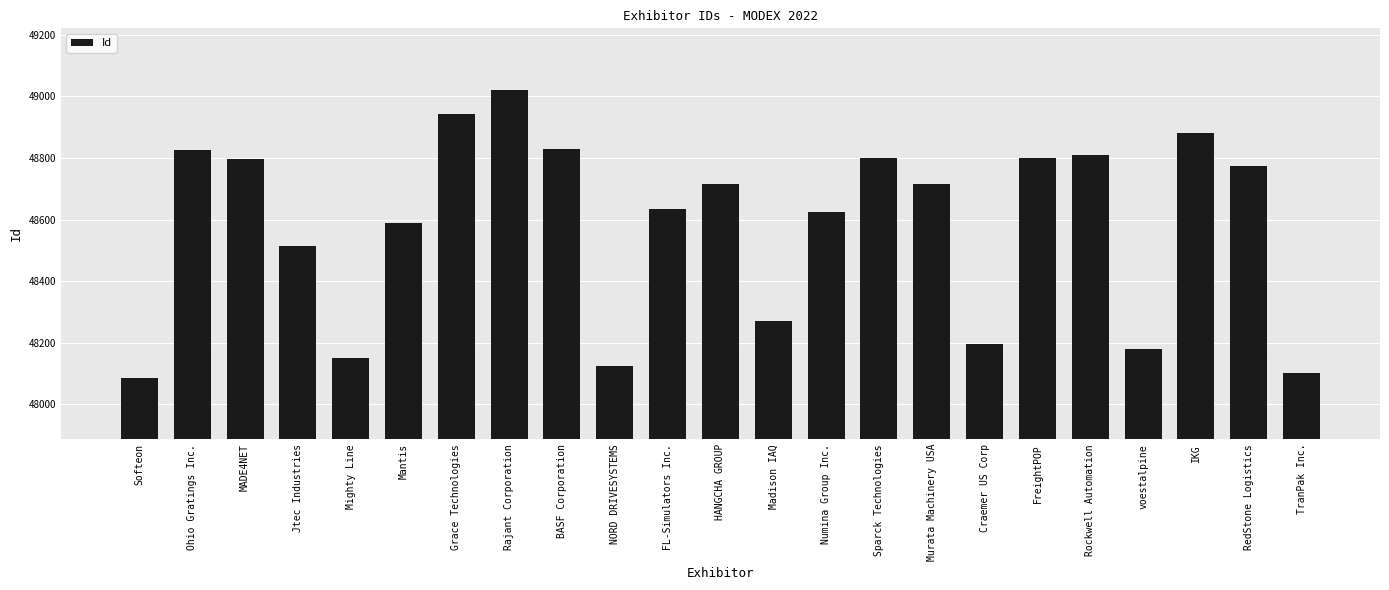

What is the value of the 14th bar from the left?

48626